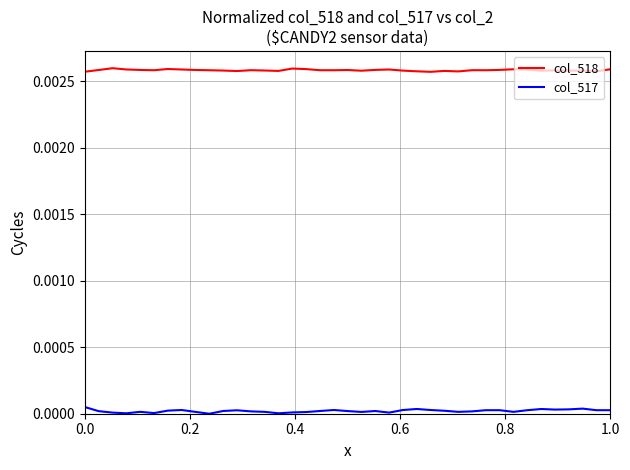

True or false: col_518 and col_517 cross at least once.

False